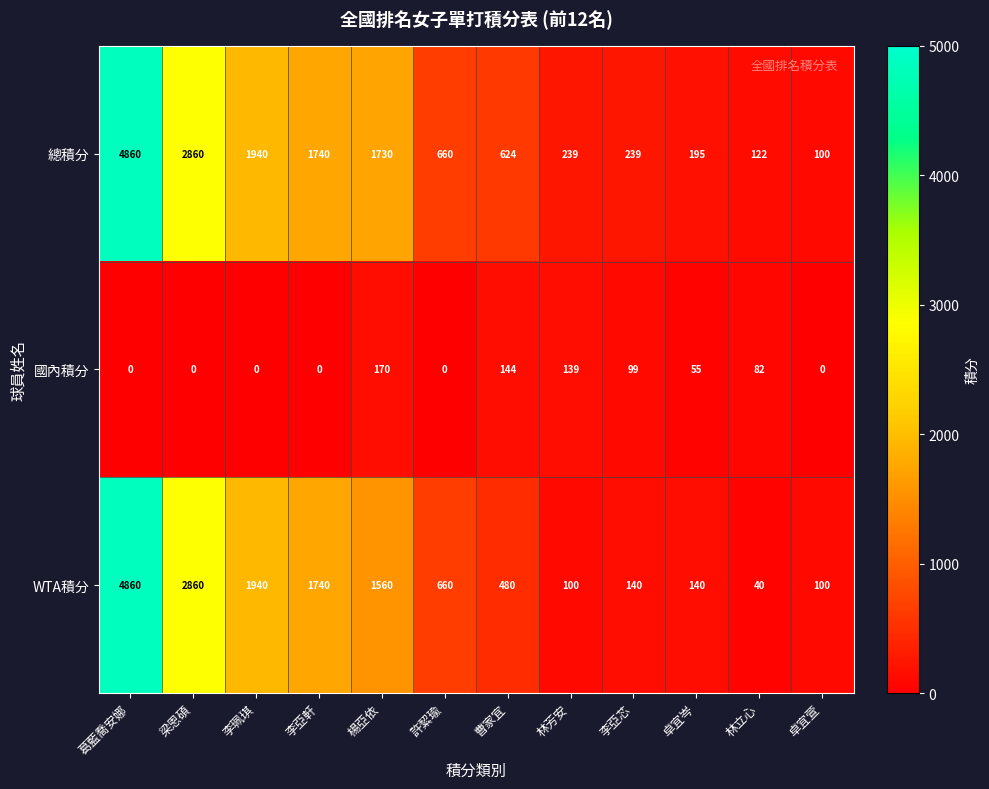

Which series has the widest spread of values?

WTA積分